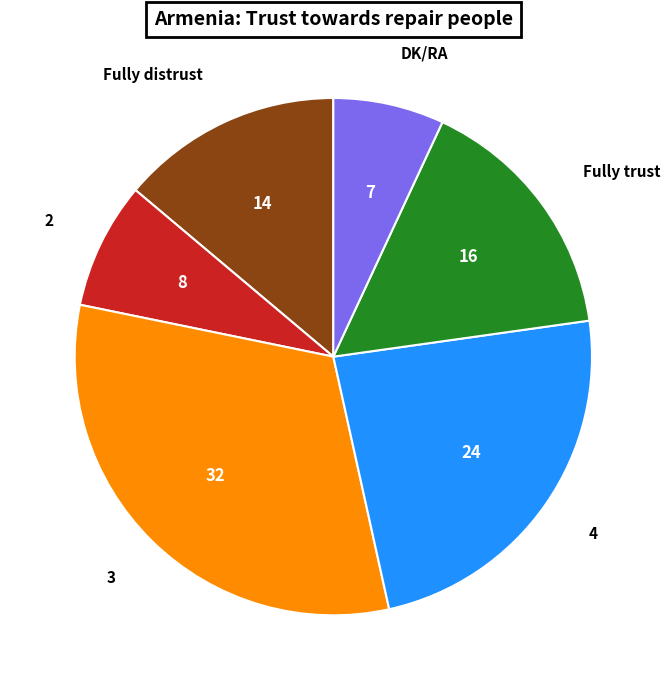

Is DK/RA the majority of the pie?

No